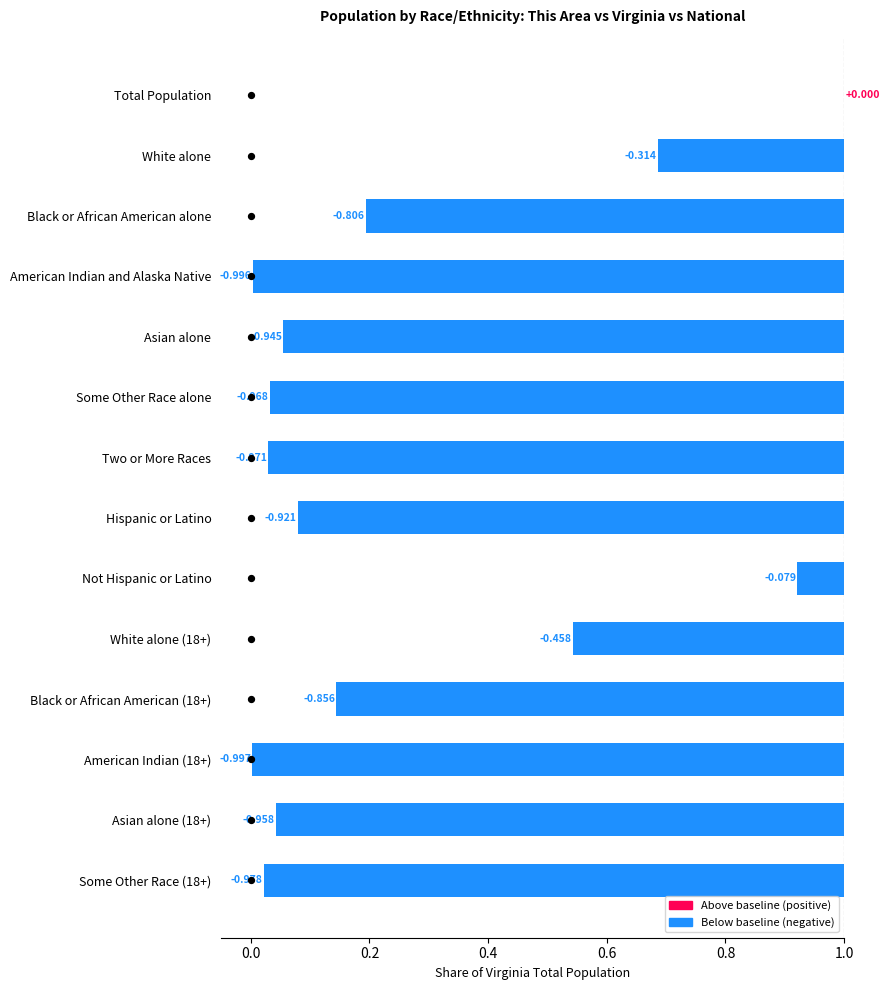

At how many categories does at least one series exceed 0?

13